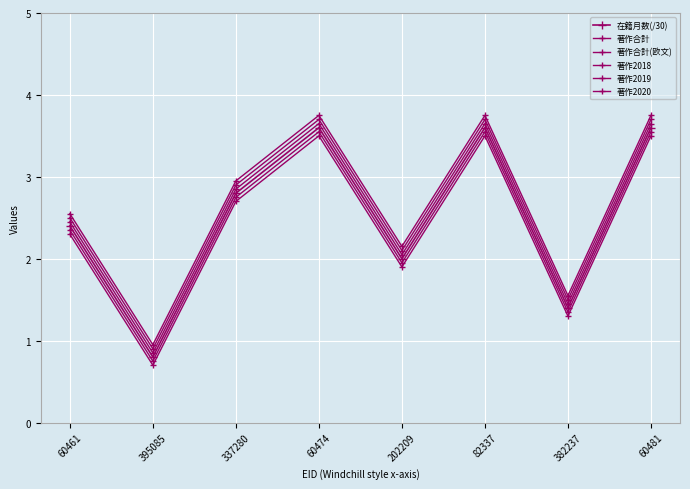

How many lines are shown in the chart?

6